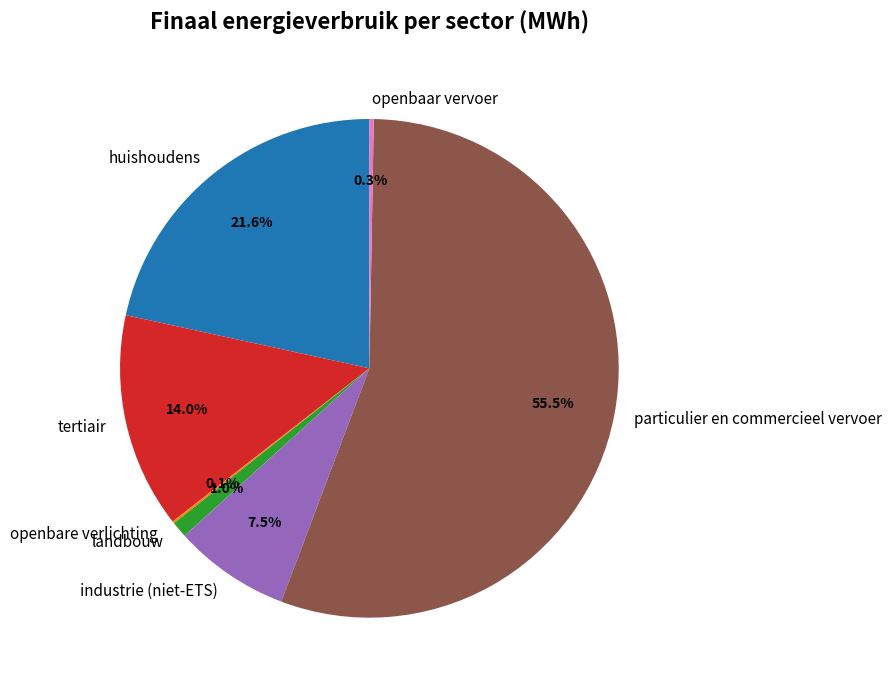

What is the total percentage of industrie (niet-ETS) and openbaar vervoer?

7.8%